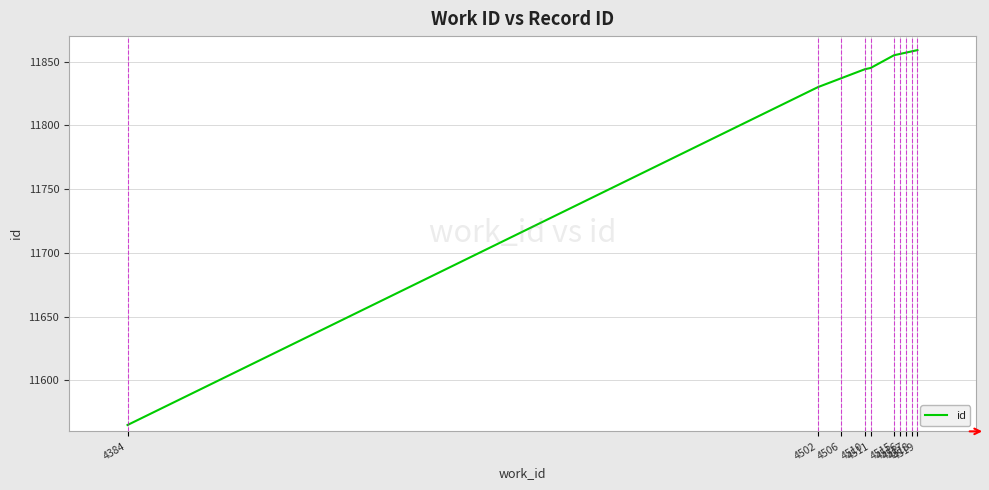

What is the sum of the values at 4506 and 4518?

23695